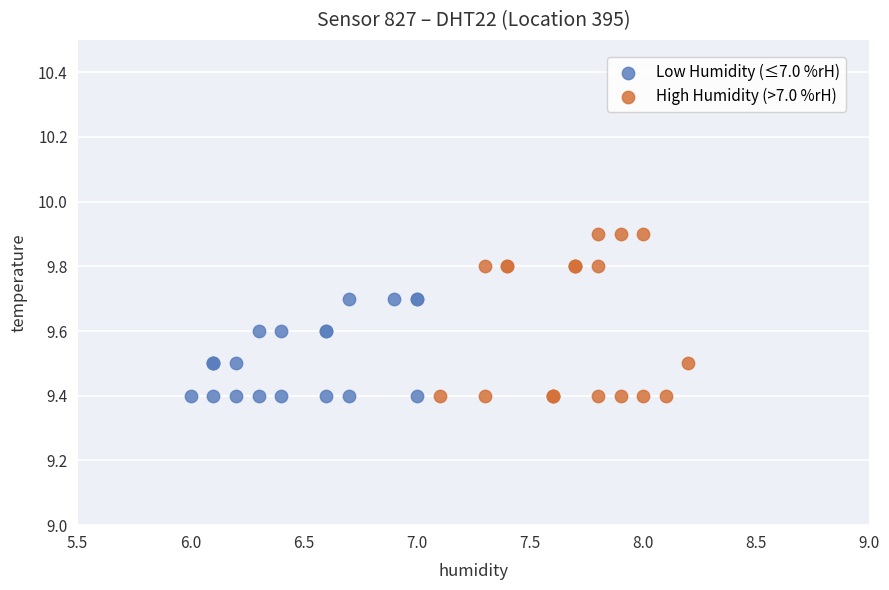

Which series reaches the maximum Y coordinate?

High Humidity (>7.0 %rH)